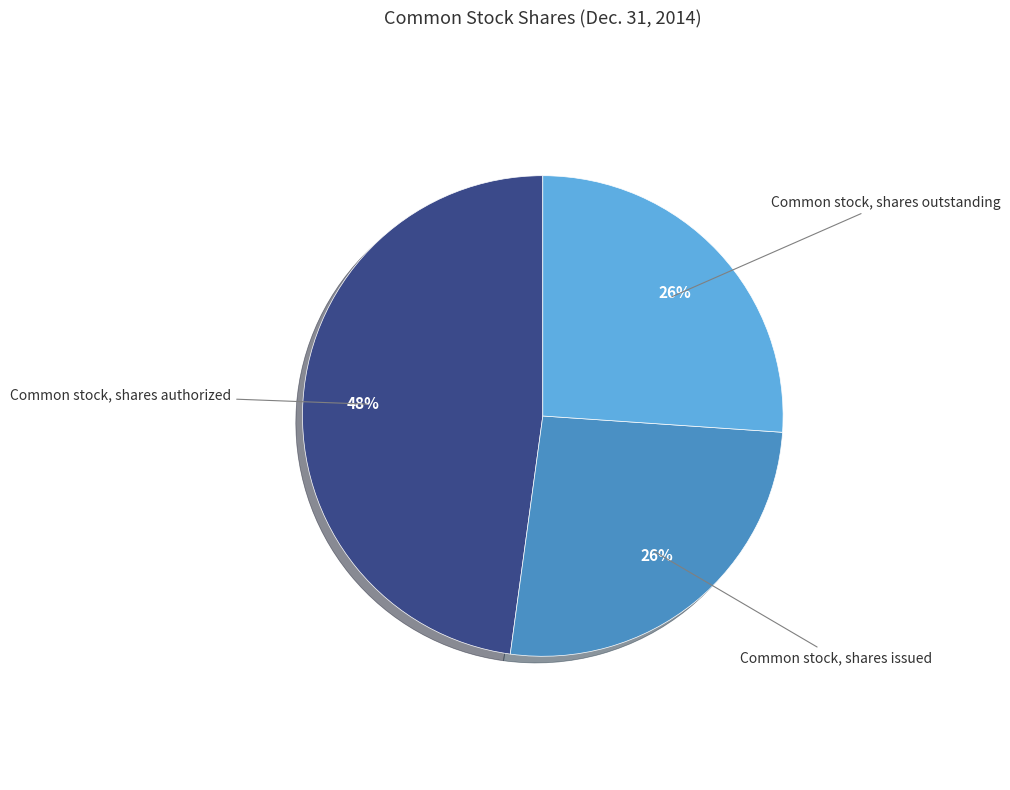

Is there any slice that represents more than half of the pie?

No